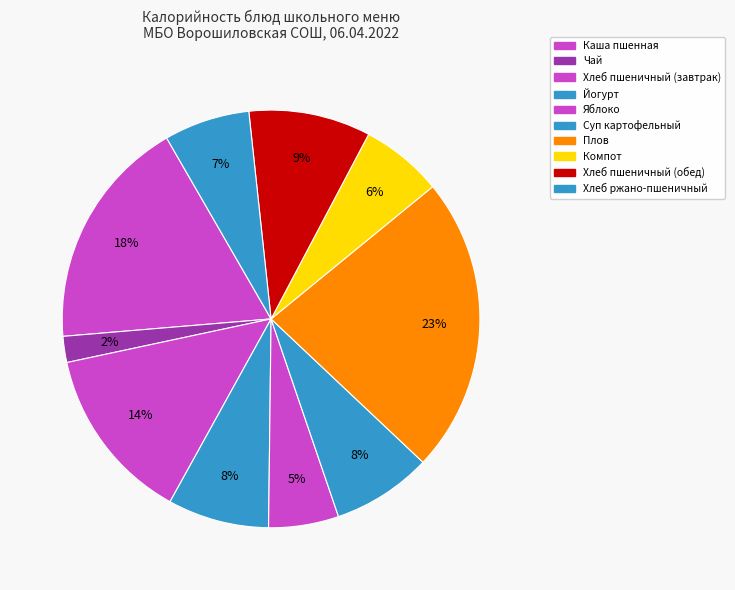

Does any single category account for the majority?

No